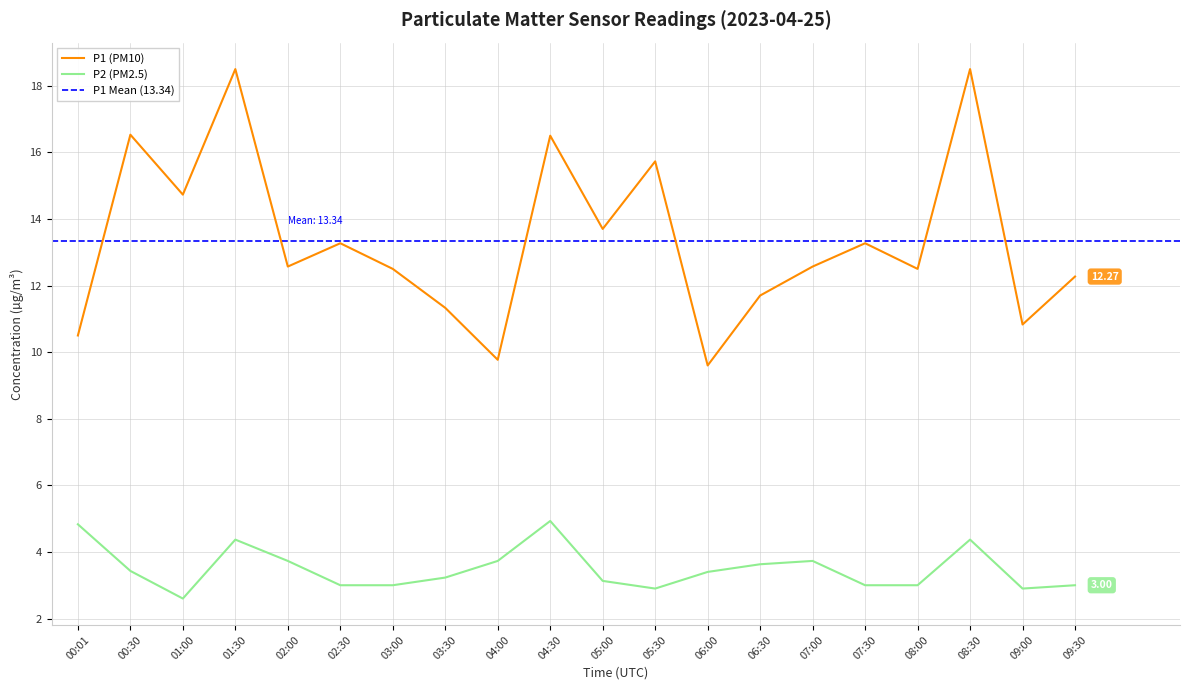

Read the P2 (PM2.5) value at 01:00.

2.6